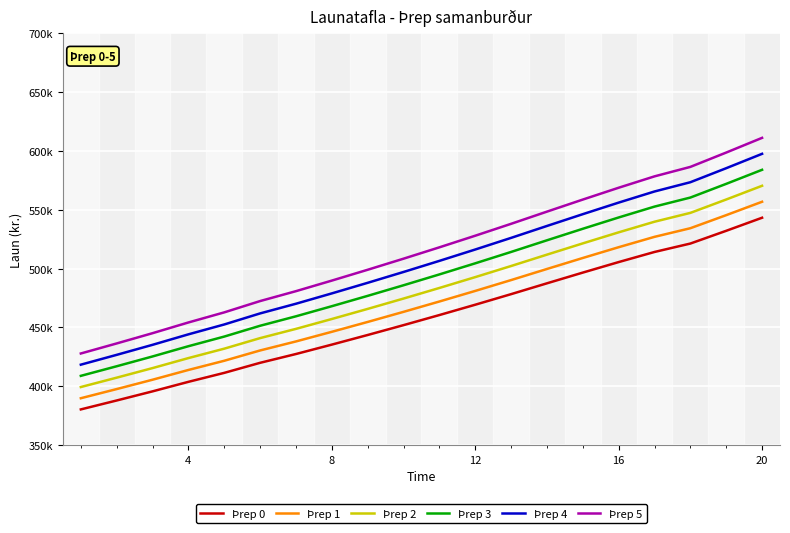

What are all the series names shown in the legend?

Þrep 0, Þrep 1, Þrep 2, Þrep 3, Þrep 4, Þrep 5